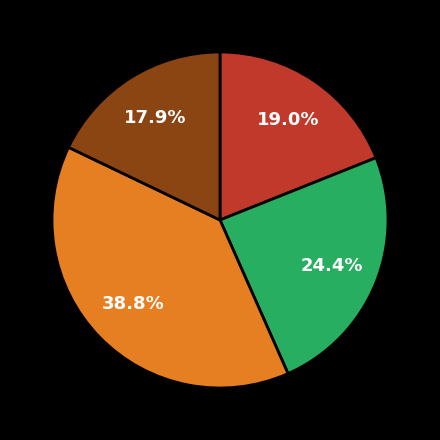

Does any single category account for the majority?

No